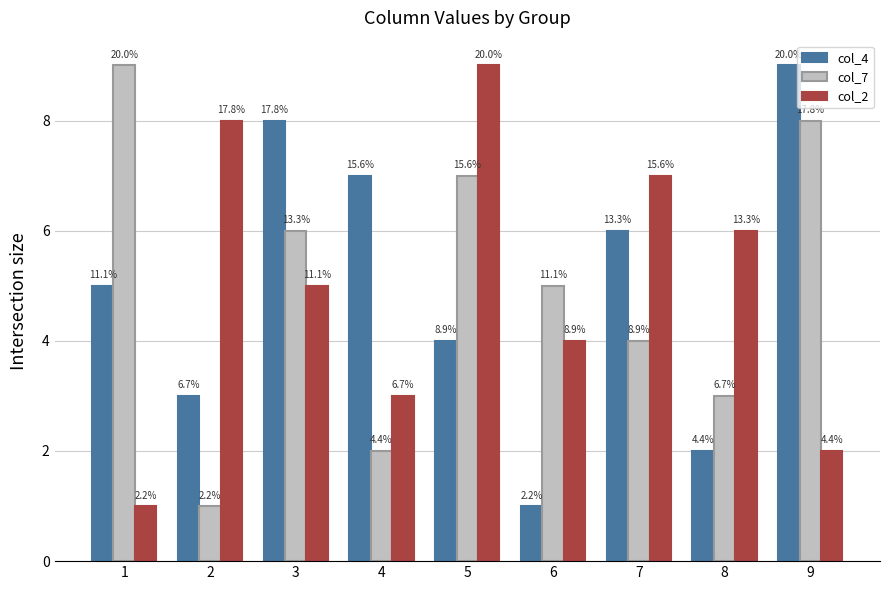

How many bars are there in each group?

3